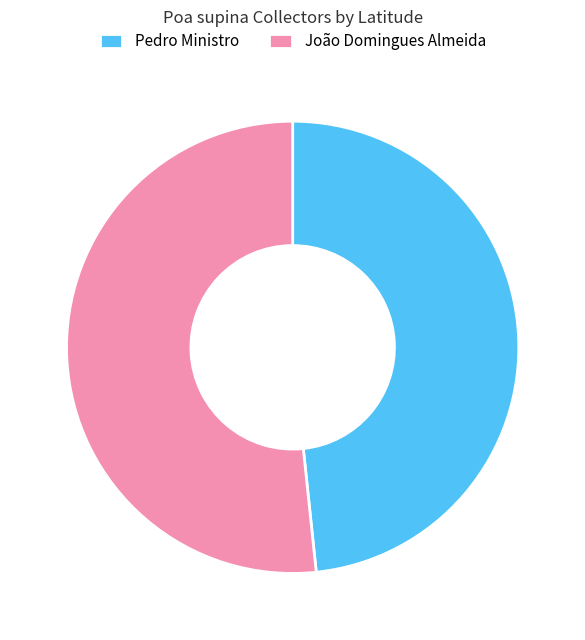

The João Domingues Almeida slice represents 52% of the pie. True or false?

True